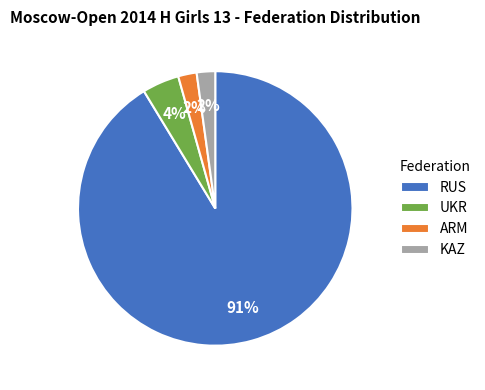

Approximately how many times larger is the value at ARM compared to KAZ?

1.0